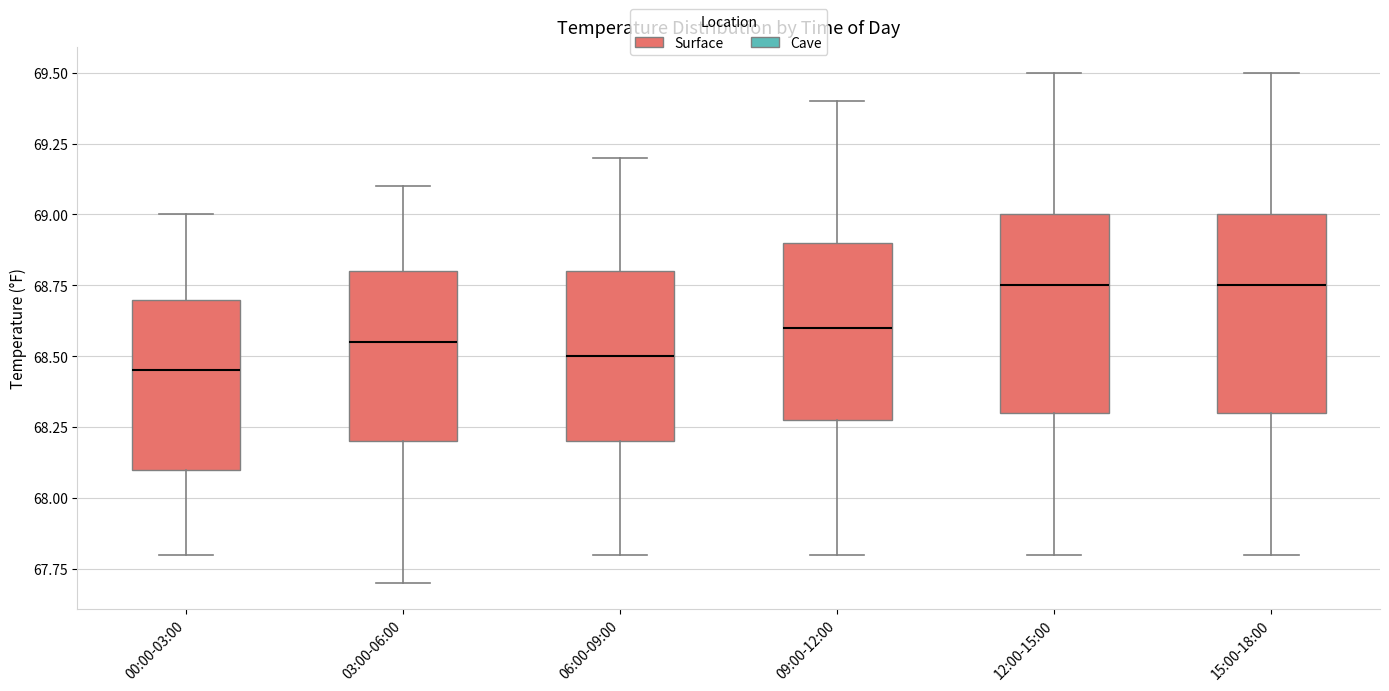

Reading left to right, read every box against the y-axis: the position of its median line, the range the box covers, and the ends of its whiskers. The values are not printed on the chart, so give them approximately, as read against the axis.

00:00-03:00: median 68.45, box 68.10 to 68.70, whiskers 67.80 to 69.00
03:00-06:00: median 68.55, box 68.20 to 68.80, whiskers 67.70 to 69.10
06:00-09:00: median 68.50, box 68.20 to 68.80, whiskers 67.80 to 69.20
09:00-12:00: median 68.60, box 68.30 to 68.90, whiskers 67.80 to 69.40
12:00-15:00: median 68.75, box 68.30 to 69.00, whiskers 67.80 to 69.50
15:00-18:00: median 68.75, box 68.30 to 69.00, whiskers 67.80 to 69.50